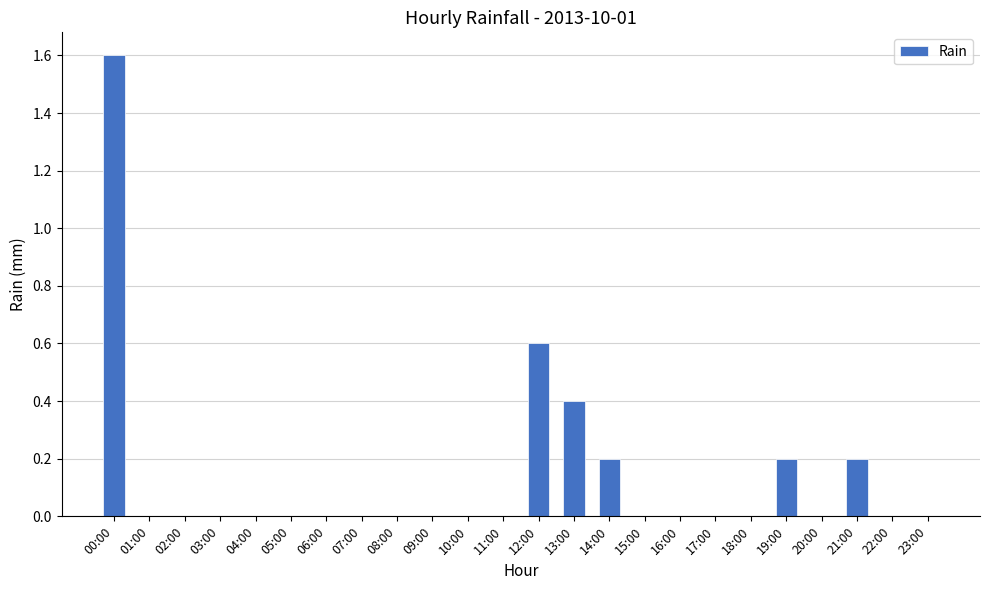

Reading left to right, transcribe all the data shown in this chart.

00:00=1.6	01:00=0.0	02:00=0.0	03:00=0.0	04:00=0.0	05:00=0.0	06:00=0.0	07:00=0.0	08:00=0.0	09:00=0.0	10:00=0.0	11:00=0.0	12:00=0.6	13:00=0.4	14:00=0.2	15:00=0.0	16:00=0.0	17:00=0.0	18:00=0.0	19:00=0.2	20:00=0.0	21:00=0.2	22:00=0.0	23:00=0.0